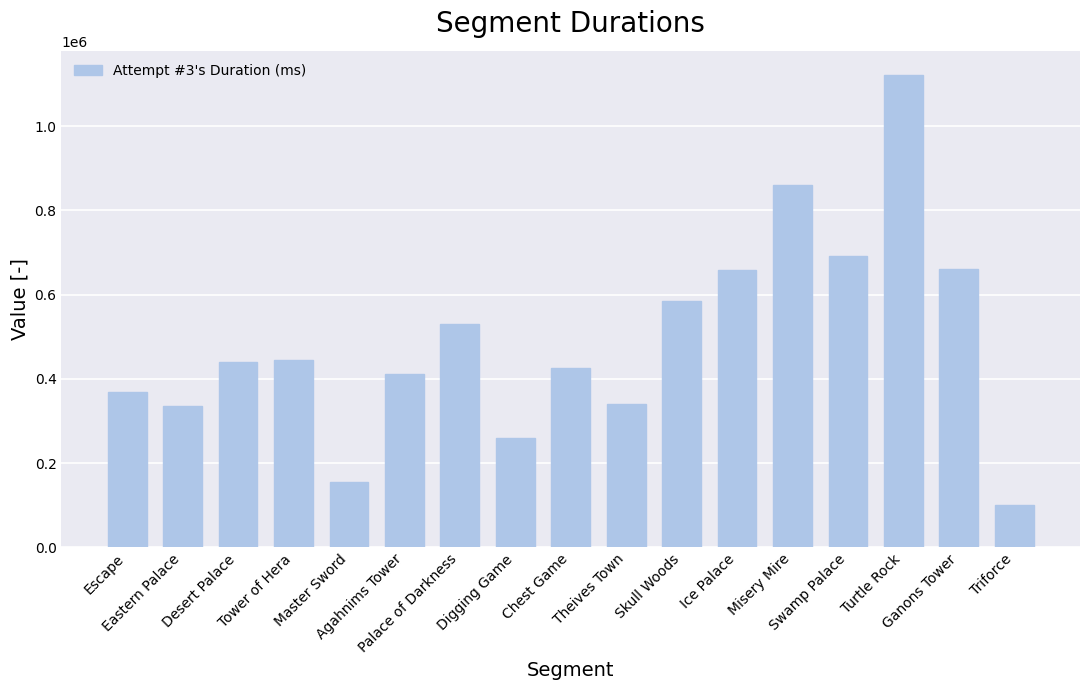

What is the change in value from Tower of Hera to Misery Mire?

+416462